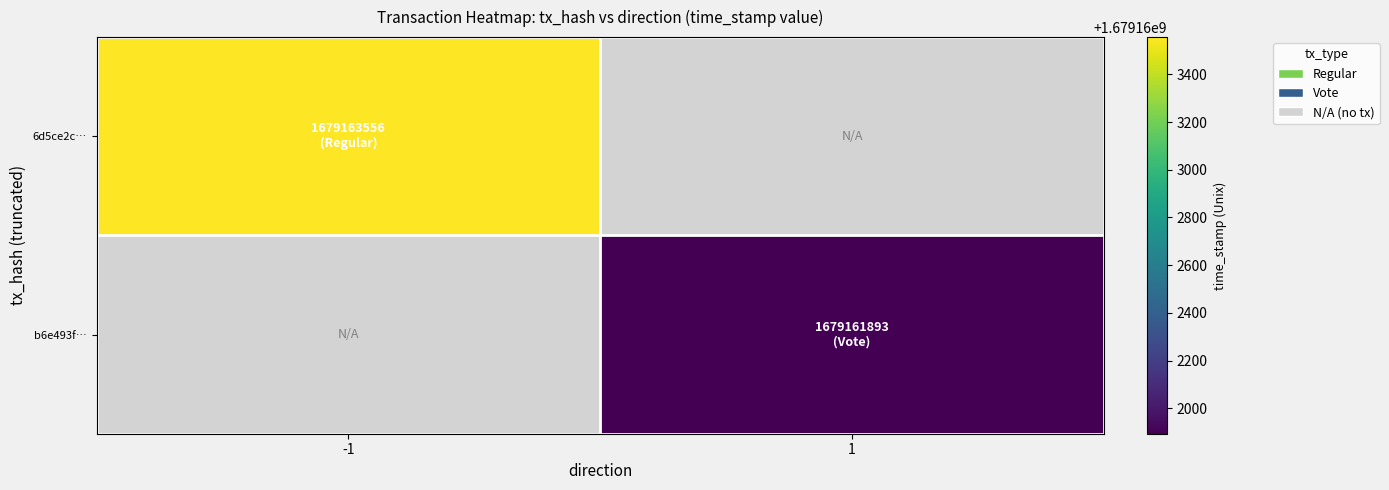

List the series in order of their overall mean, highest first.

6d5ce2c13745773f0e978e0648bbfaf7c557c0e, b6e493f85a989a05141acc6baed6b3e9fa0a8bf